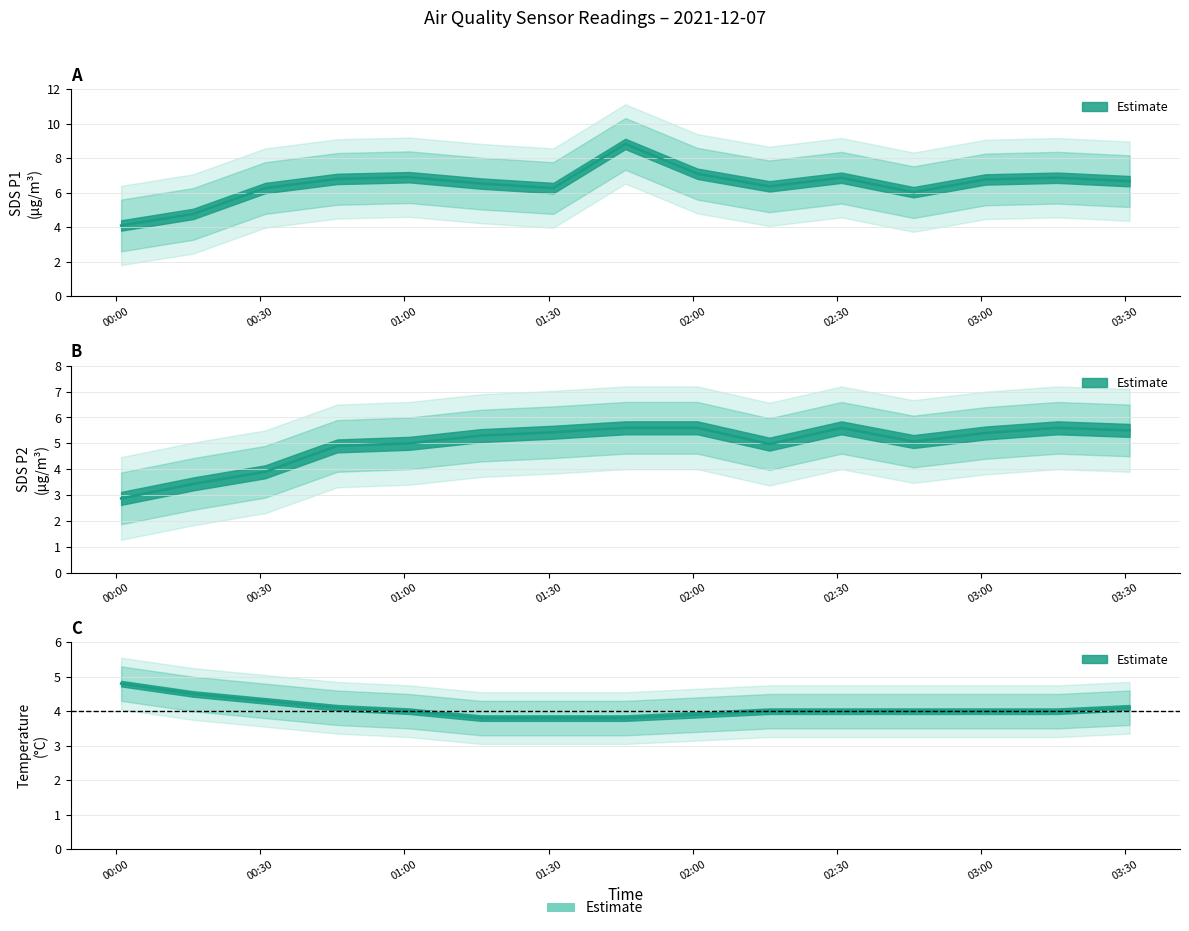

Is the value of SDS_P1 at 2021-12-07 00:46 greater than the value of SDS_P2 at 2021-12-07 00:31?

Yes